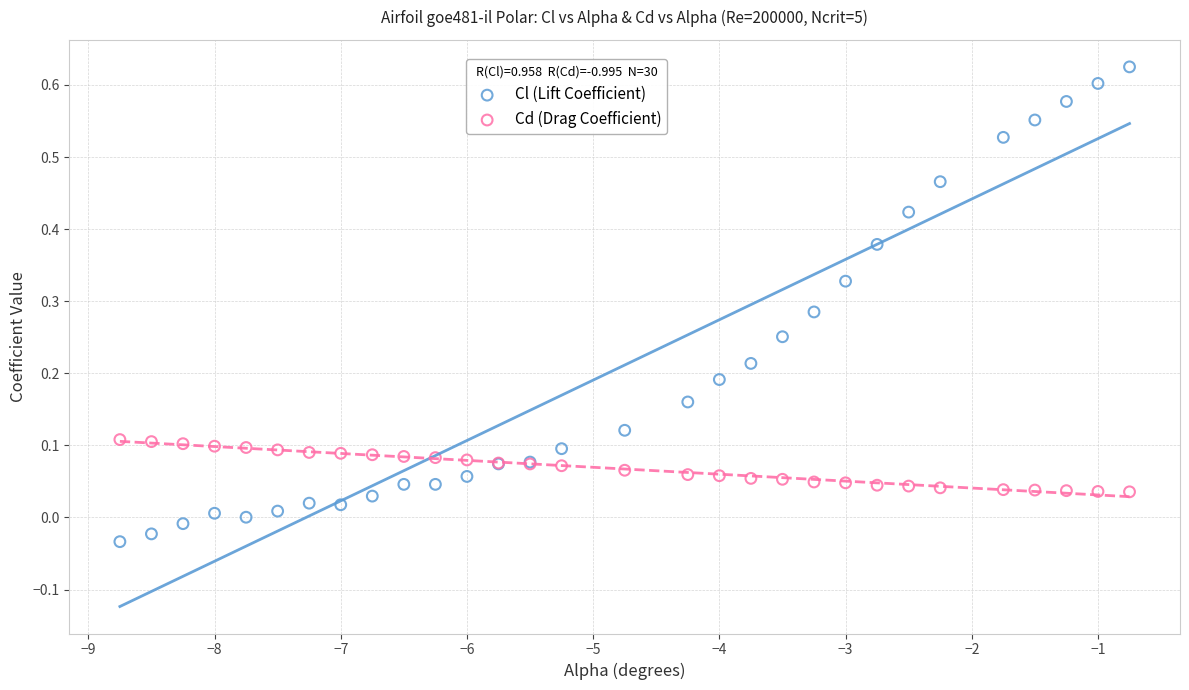

What is the X range (max minus min) for the scatter plot?

8.0